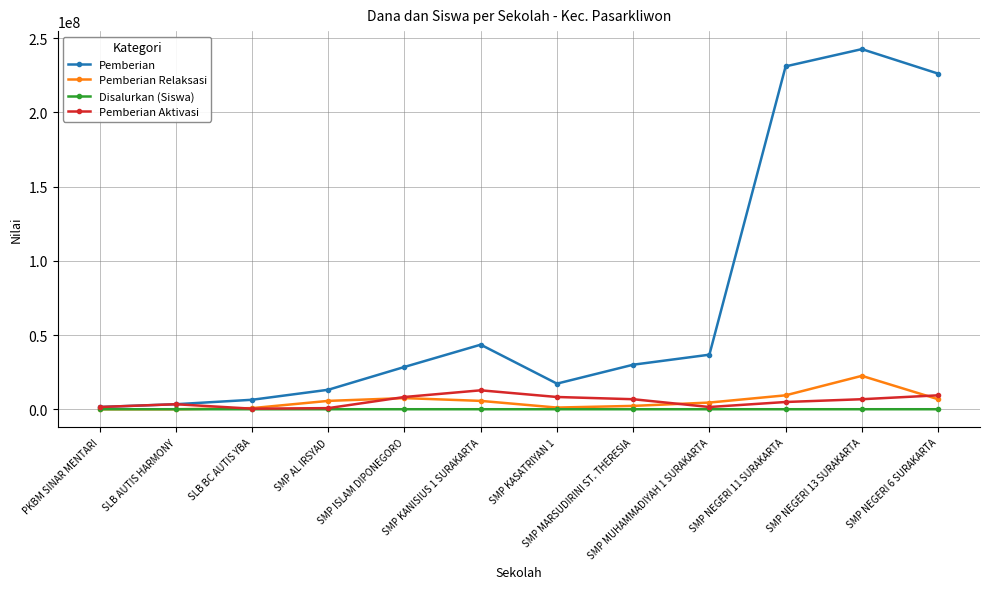

What is the difference between the maximum and minimum values in the Disalurkan (Siswa) series?

396